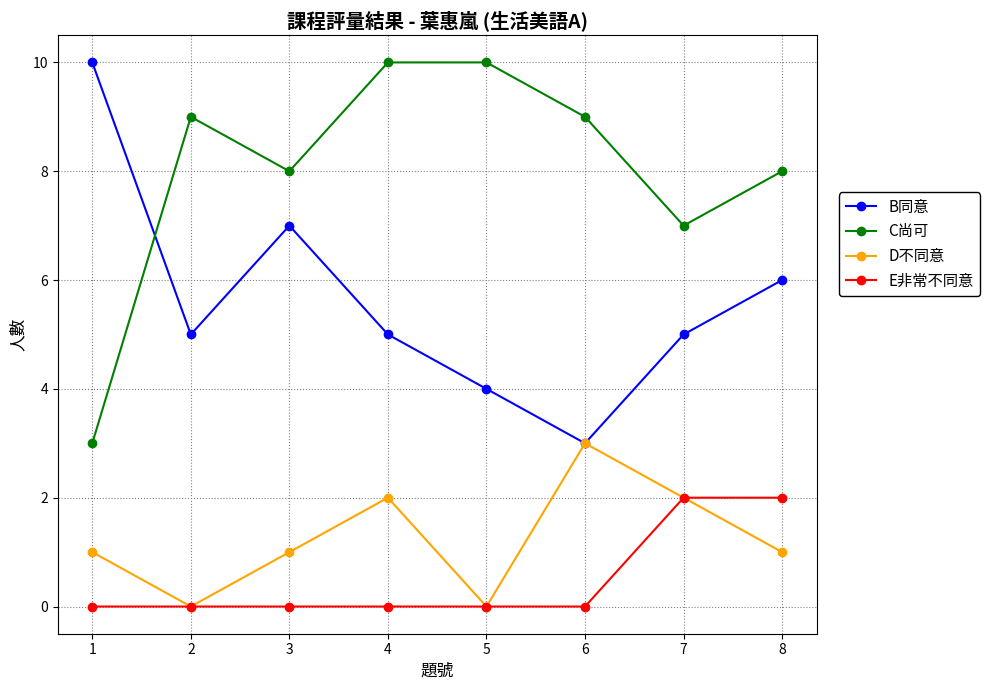

Count the B同意 values in the range 5 to 7.

5